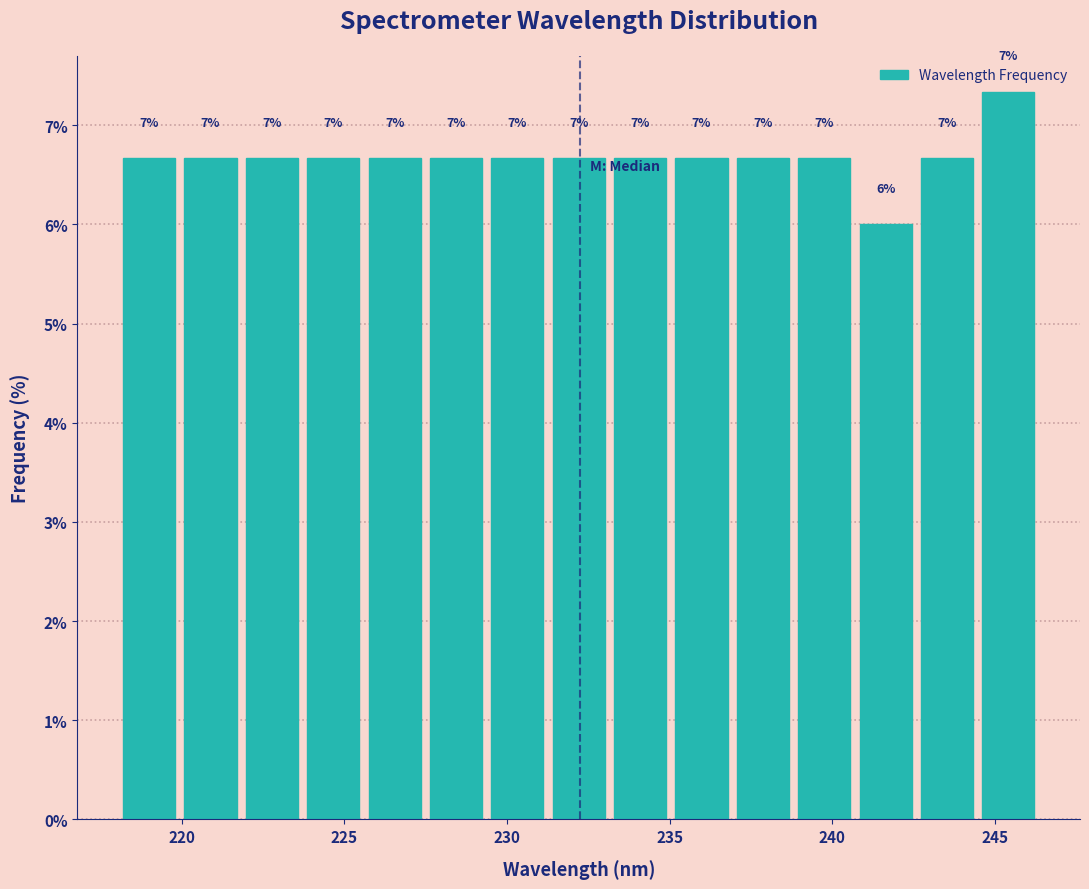

Read against the x-axis, roughly where is the centre of the tallest bar?

245.5